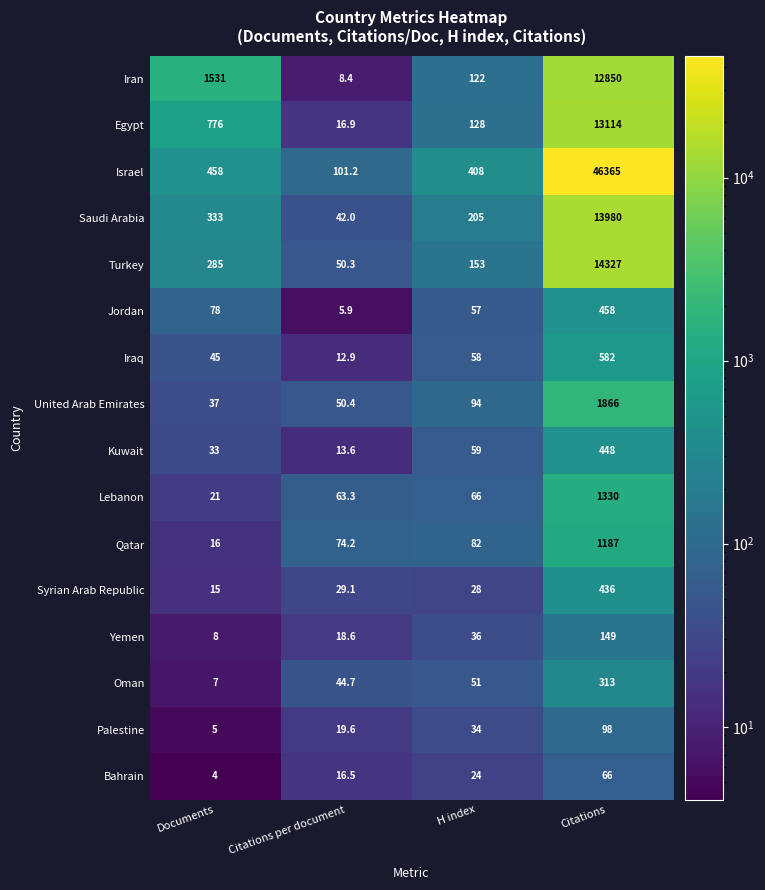

Which series has the largest range (max minus min)?

Israel